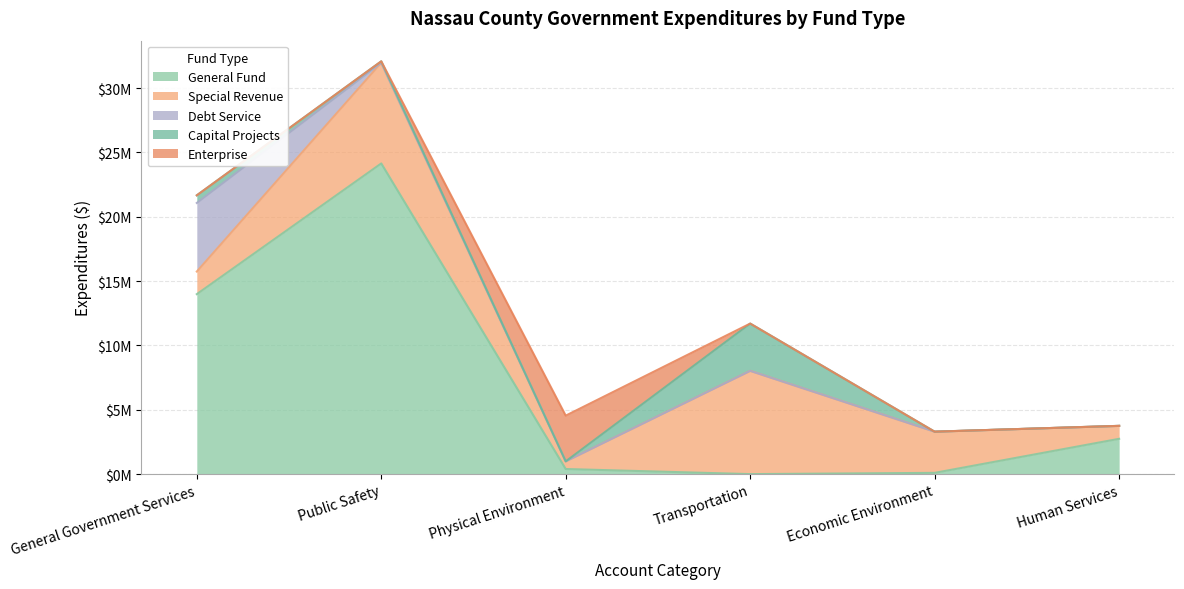

What is the total value across all series at Human Services?

3749419